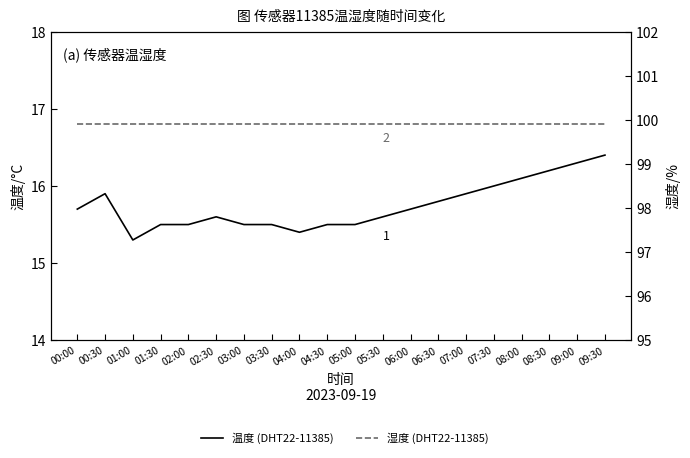

What is the minimum value shown in the chart?

15.3